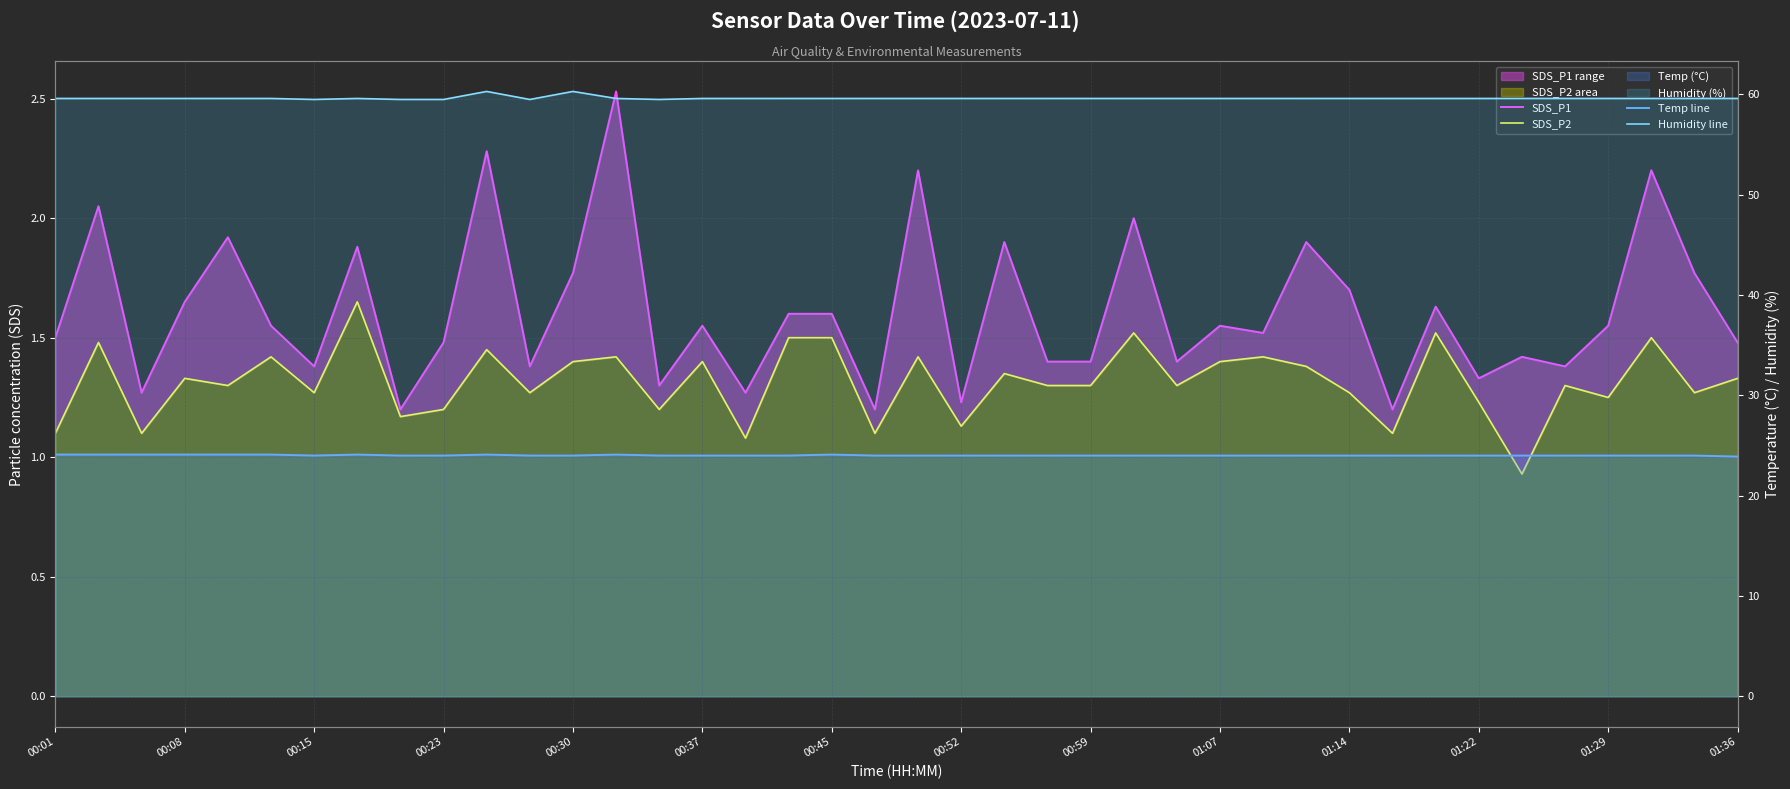

Reading right to left, list all the values displayed in this chart.

SDS_P1: 1.5	1.8	2.2	1.6	1.4	1.4	1.3	1.6	1.2	1.7	1.9	1.5	1.6	1.4	2.0	1.4	1.4	1.9	1.2	2.2	1.2	1.6	1.6	1.3	1.6	1.3	2.5	1.8	1.4	2.3	1.5	1.2	1.9	1.4	1.6	1.9	1.6	1.3	2.0	1.5
SDS_P2: 1.3	1.3	1.5	1.2	1.3	0.9	1.2	1.5	1.1	1.3	1.4	1.4	1.4	1.3	1.5	1.3	1.3	1.4	1.1	1.4	1.1	1.5	1.5	1.1	1.4	1.2	1.4	1.4	1.3	1.4	1.2	1.2	1.6	1.3	1.4	1.3	1.3	1.1	1.5	1.1
Temp line: 23.9	24.0	24.0	24.0	24.0	24.0	24.0	24.0	24.0	24.0	24.0	24.0	24.0	24.0	24.0	24.0	24.0	24.0	24.0	24.0	24.0	24.1	24.0	24.0	24.0	24.0	24.1	24.0	24.0	24.1	24.0	24.0	24.1	24.0	24.1	24.1	24.1	24.1	24.1	24.1
Humidity line: 59.6	59.6	59.6	59.6	59.6	59.6	59.6	59.6	59.6	59.6	59.6	59.6	59.6	59.6	59.6	59.6	59.6	59.6	59.6	59.6	59.6	59.6	59.6	59.6	59.6	59.5	59.6	60.3	59.5	60.3	59.5	59.5	59.6	59.5	59.6	59.6	59.6	59.6	59.6	59.6